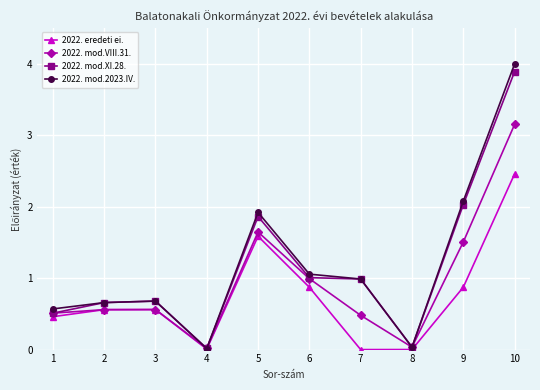

How many data points does each series have?

10